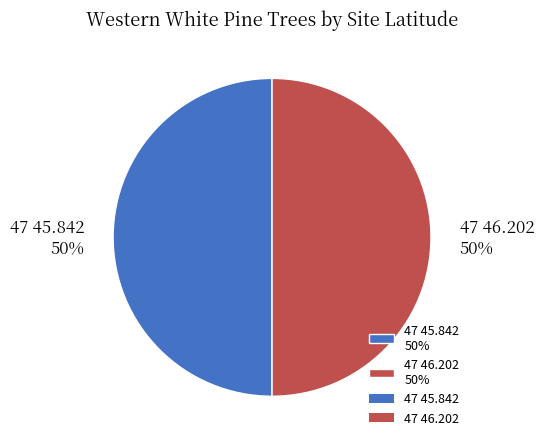

To the nearest percent, what percentage of the pie is 47 46.202 50%?

50%